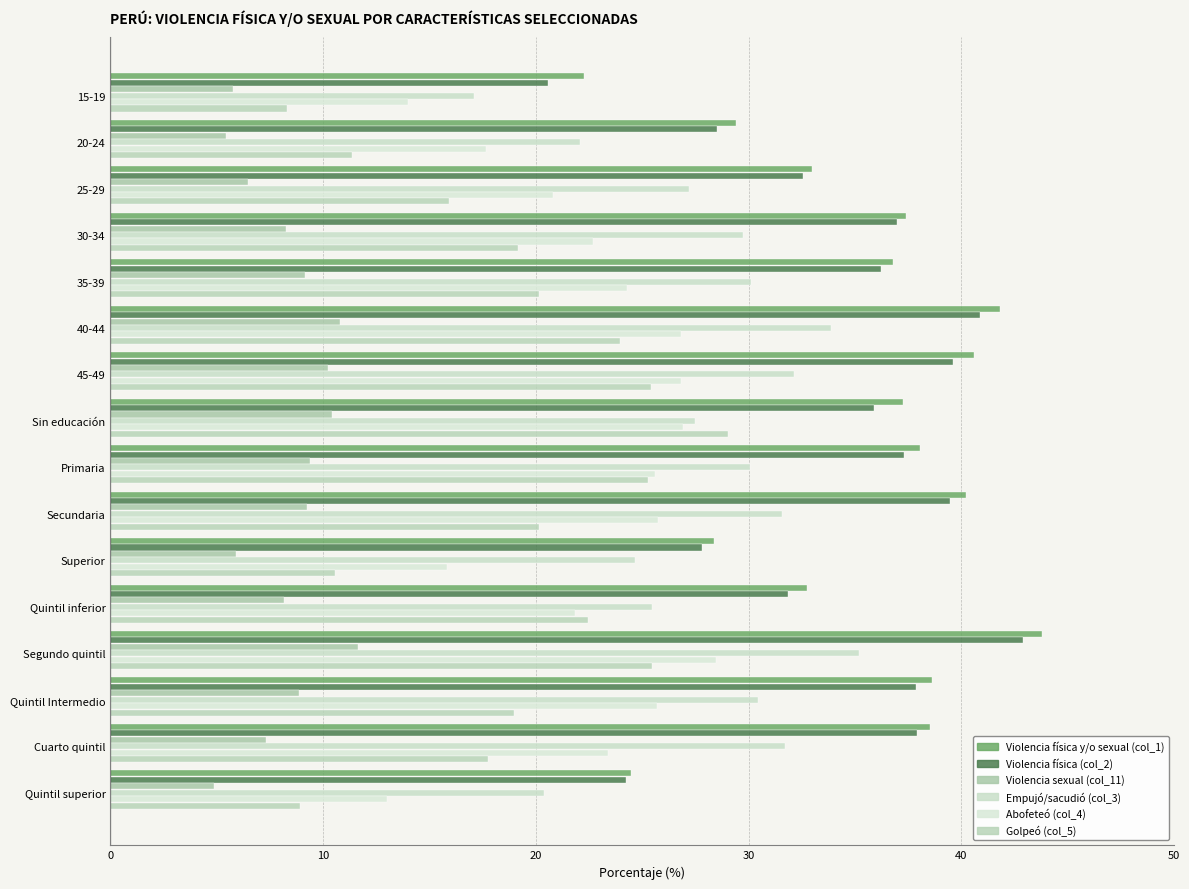

What is the difference between the maximum and second lowest values in the Golpeó (col_5) series?

20.1